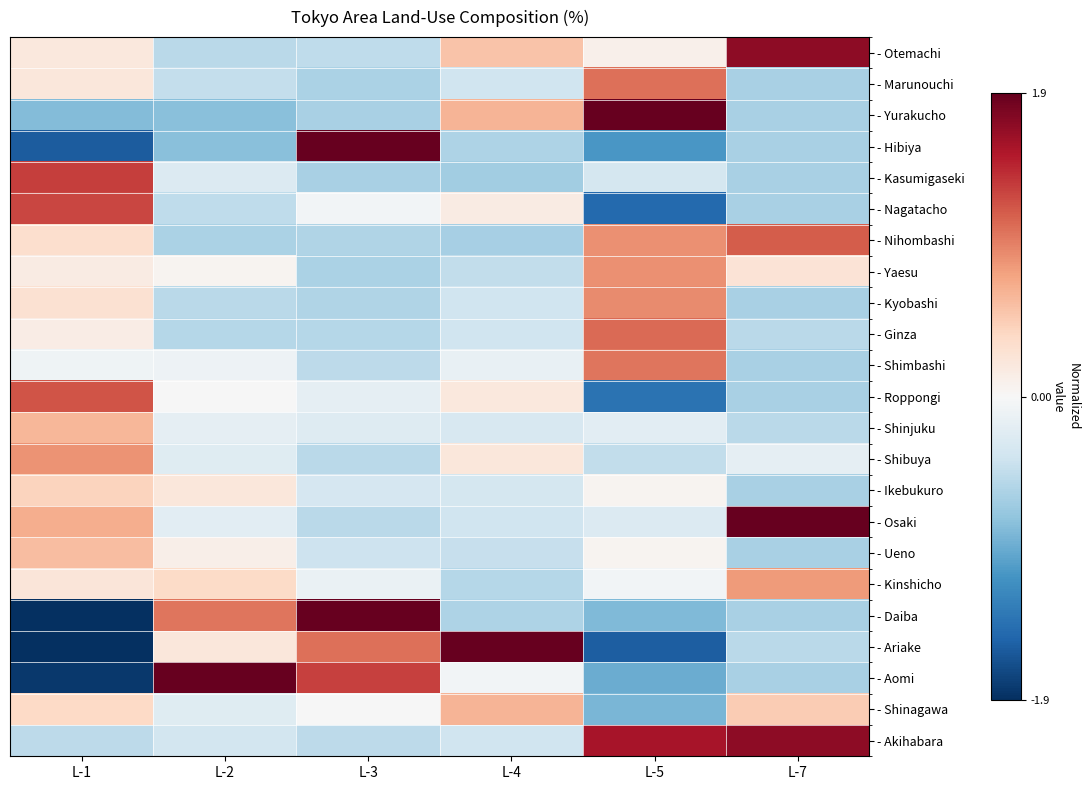

At which category is the sum across all series the highest?

L-2